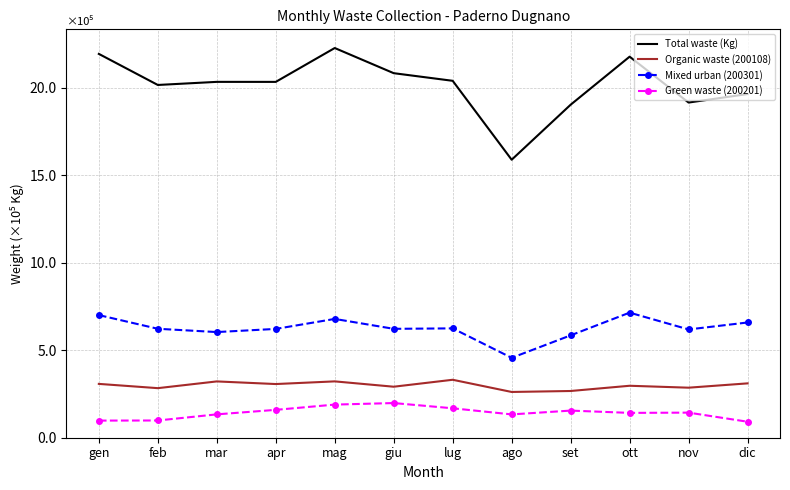

What is the label of the 5th point from the right?

ago